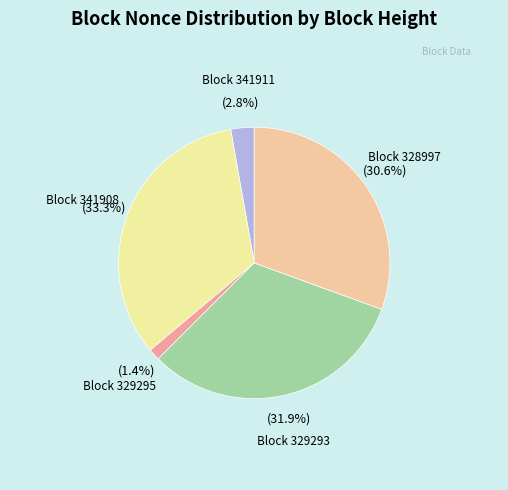

Count the number of slices in the pie.

5